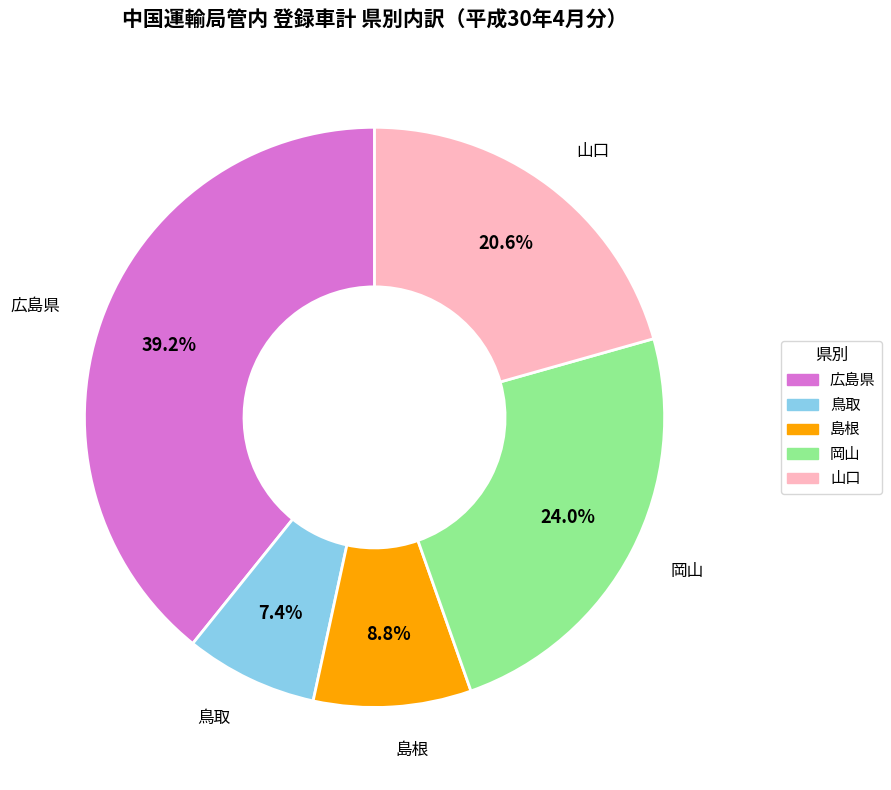

Count the number of slices in the pie.

5